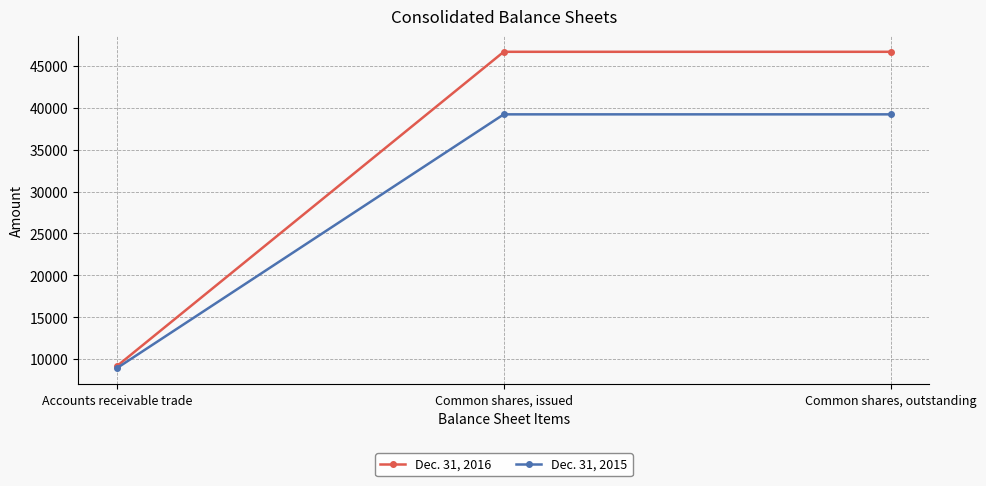

What is the sum of all Dec. 31, 2015 values?

87330